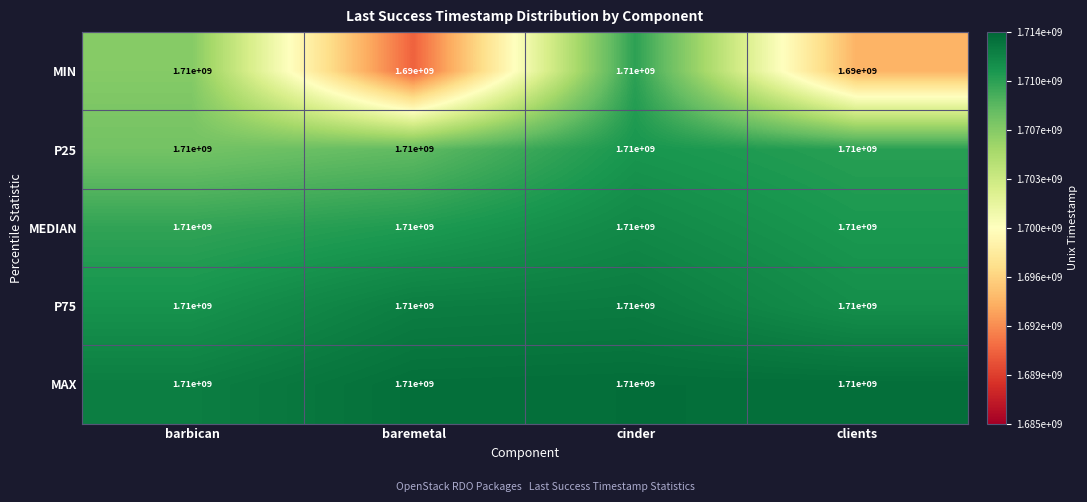

What is the total value across all series at cinder?

8550000000